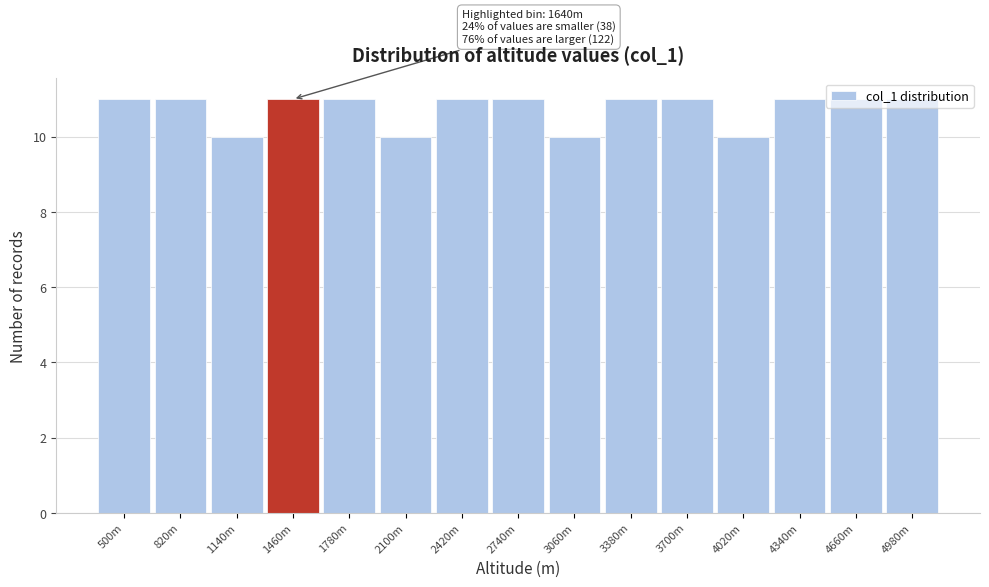

What position from the right is 3700m?

5